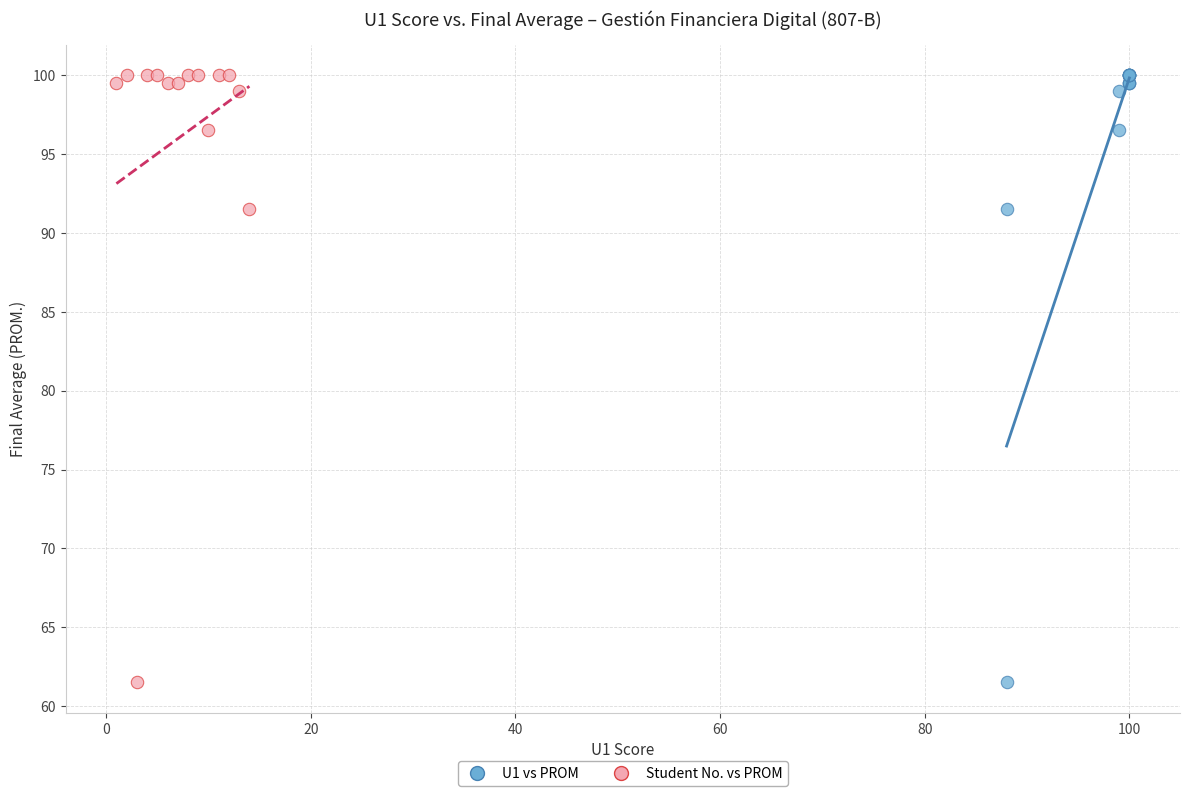

What are all the series names shown in the legend?

U1 vs PROM, Student No. vs PROM